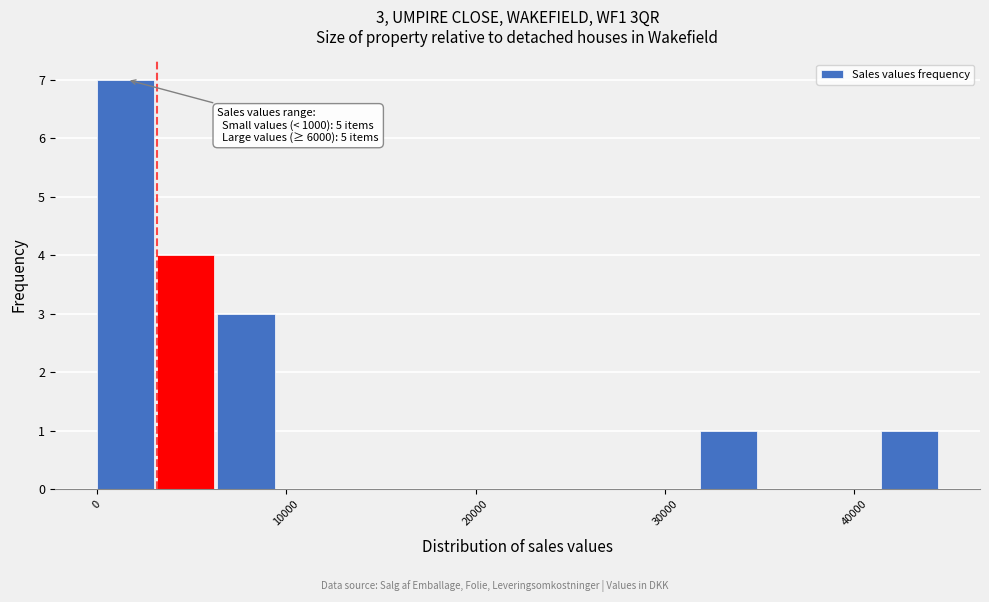

Around what value on the x-axis is the tallest bar? Give the approximate position of its centre, as read against the axis.

2000